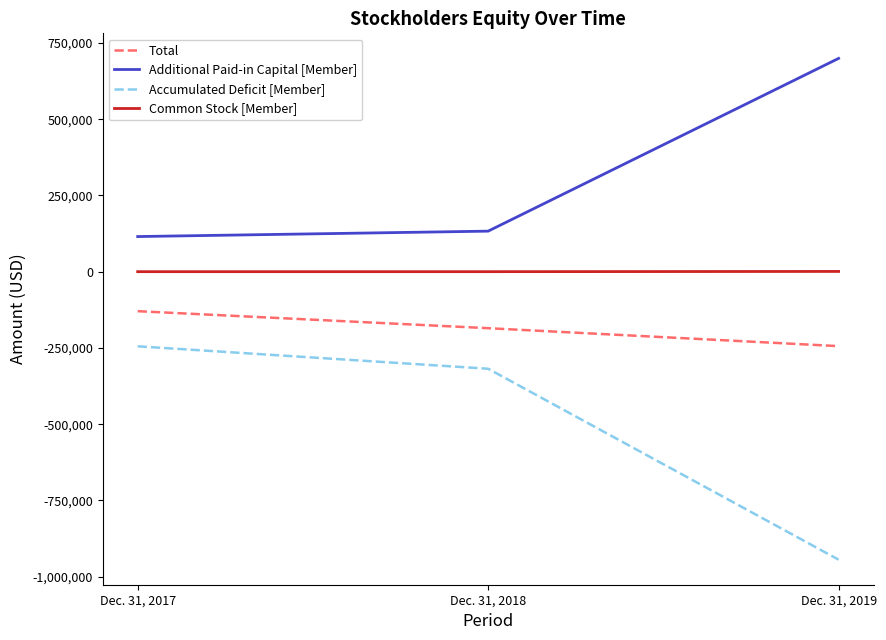

How many values in the Total series exceed -185320?

1